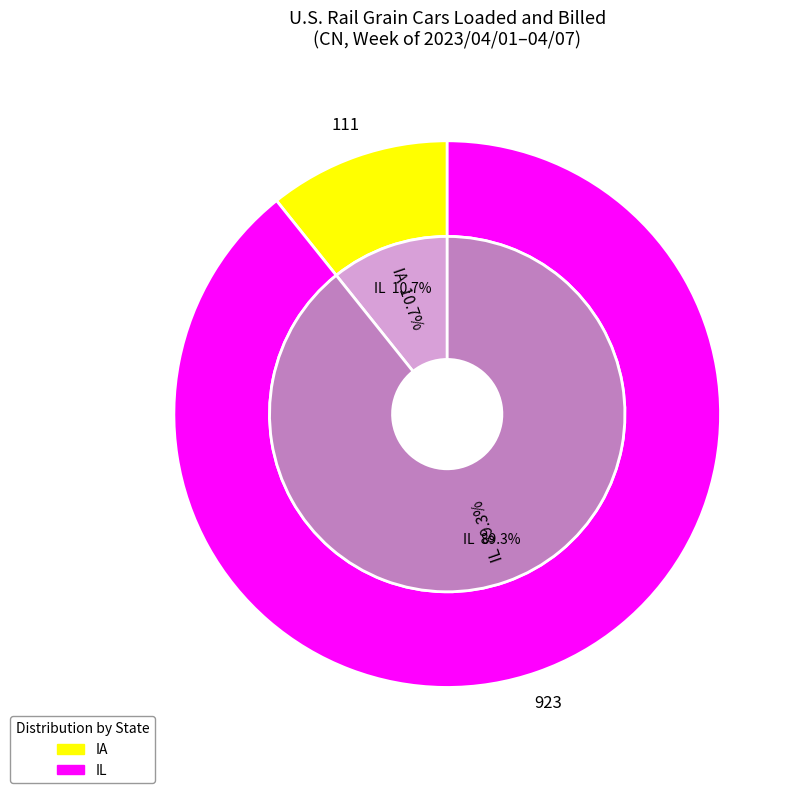

What portion of the pie excludes NE?

100.0%